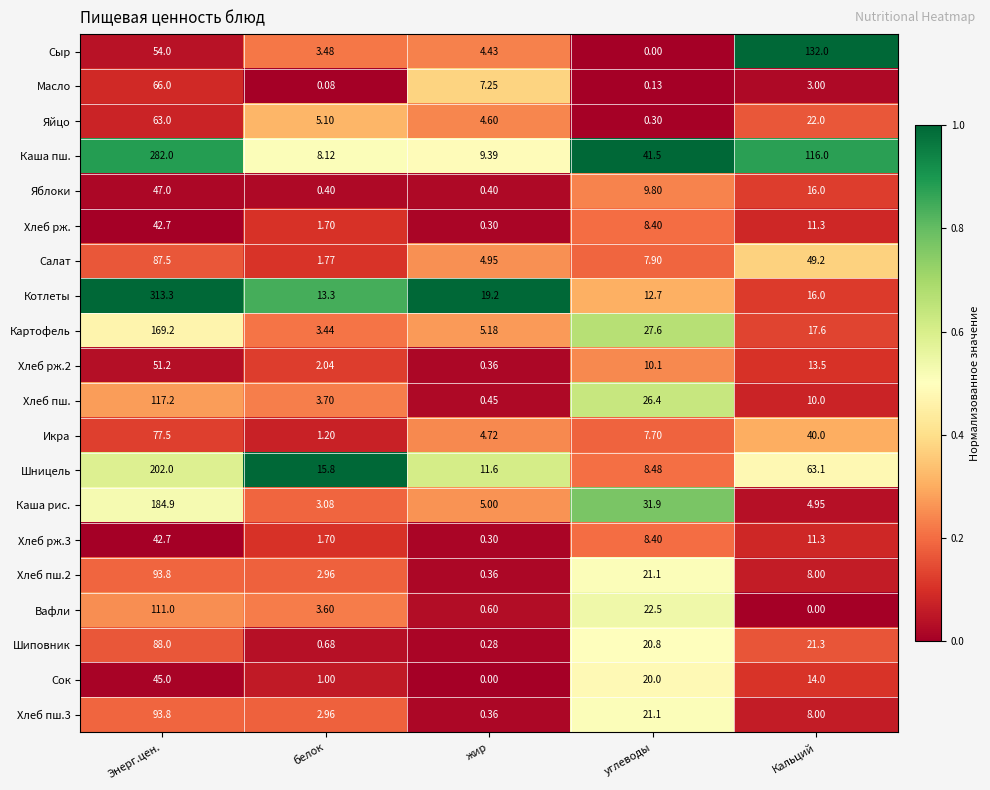

Where is Картофель nearest to the value 86?

углеводы